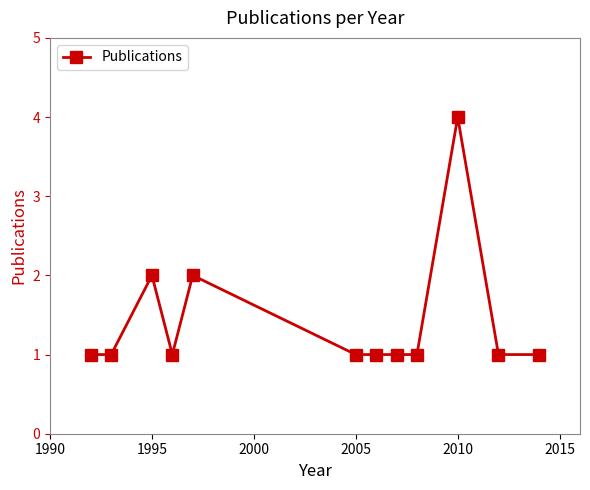

What is the greatest value displayed?

4